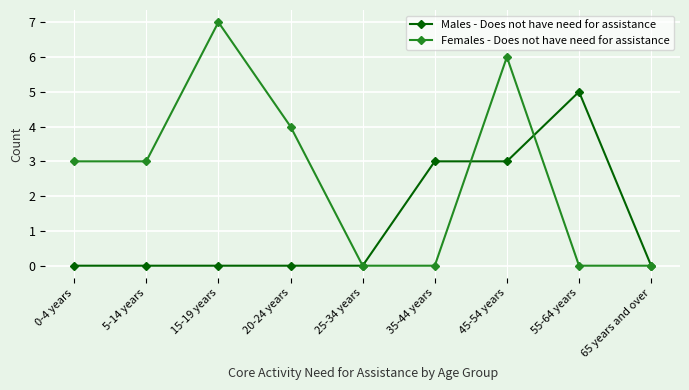

List the series in order of their peak value, lowest first.

Males - Does not have need for assistance, Females - Does not have need for assistance